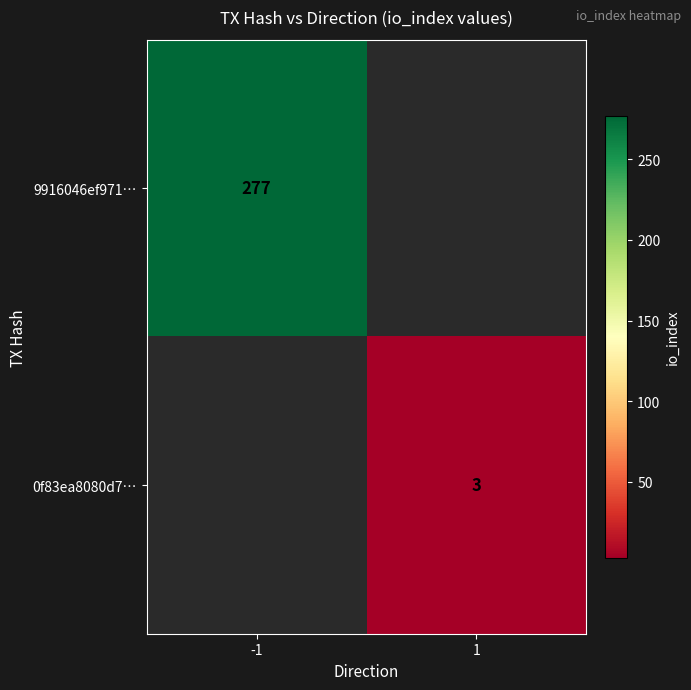

The value of 0f83ea8080d7… at 1 is 2. True or false?

False